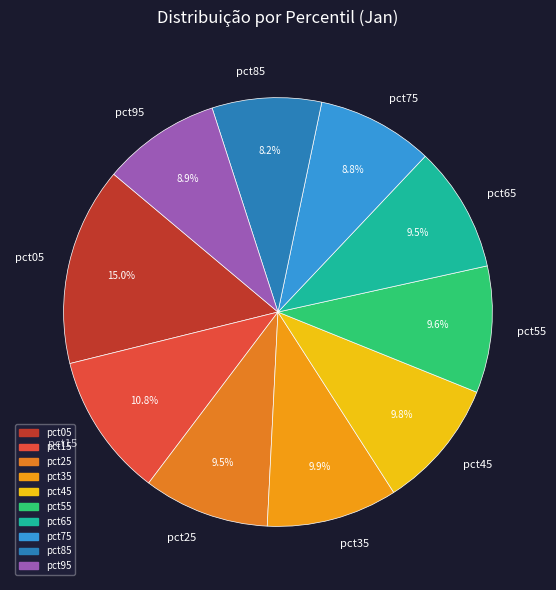

Which slice is the smallest?

pct85